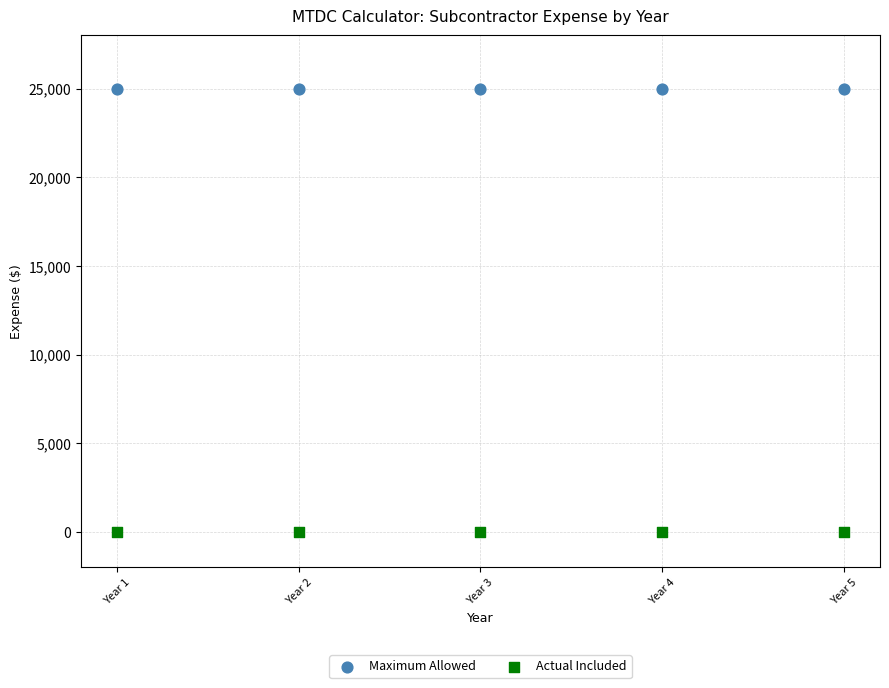

Across all data points, what is the average X value?

3